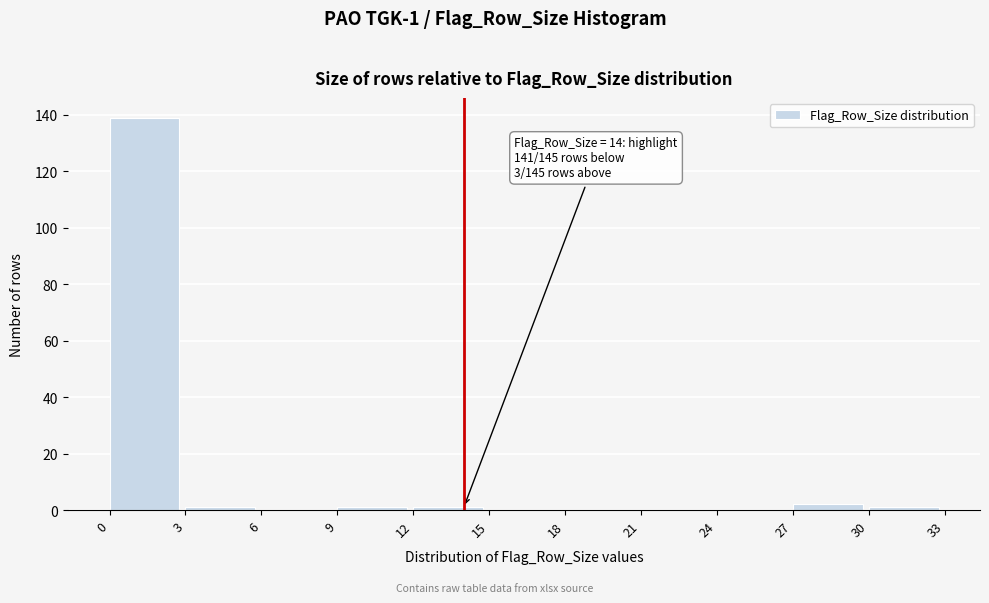

Which range on the x-axis has the tallest bar?

0 to 3